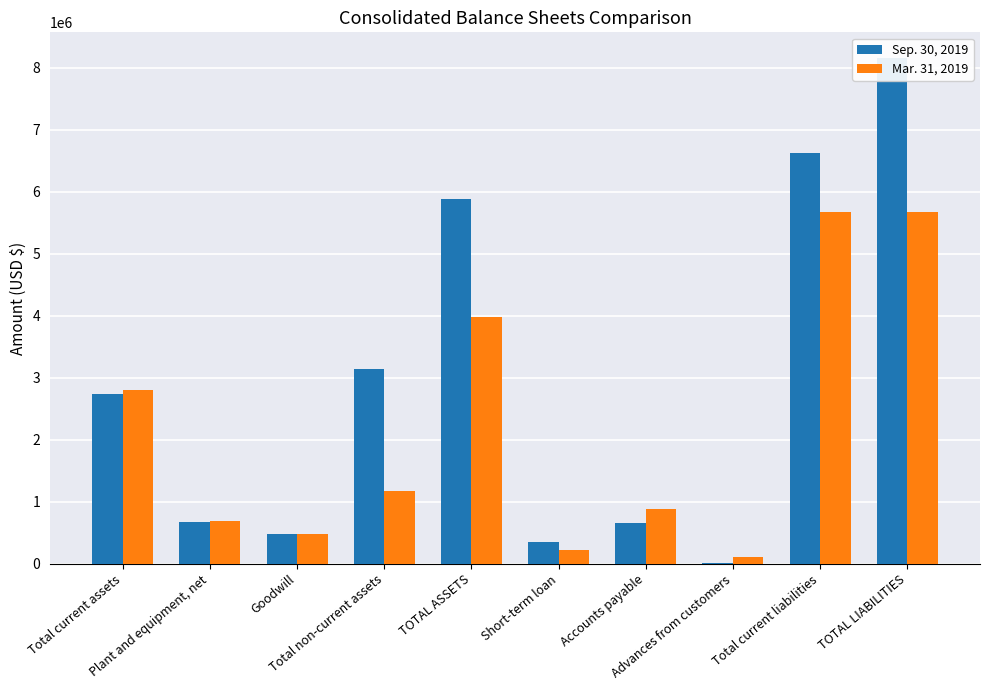

Reading left to right, what are all the values shown in this chart?

Sep. 30, 2019: 2736987	677699	475003	3141874	5878861	349706	659874	4417	6627582	8161525
Mar. 31, 2019: 2802412	694431	475003	1169434	3971846	223502	884251	102673	5674393	5674393